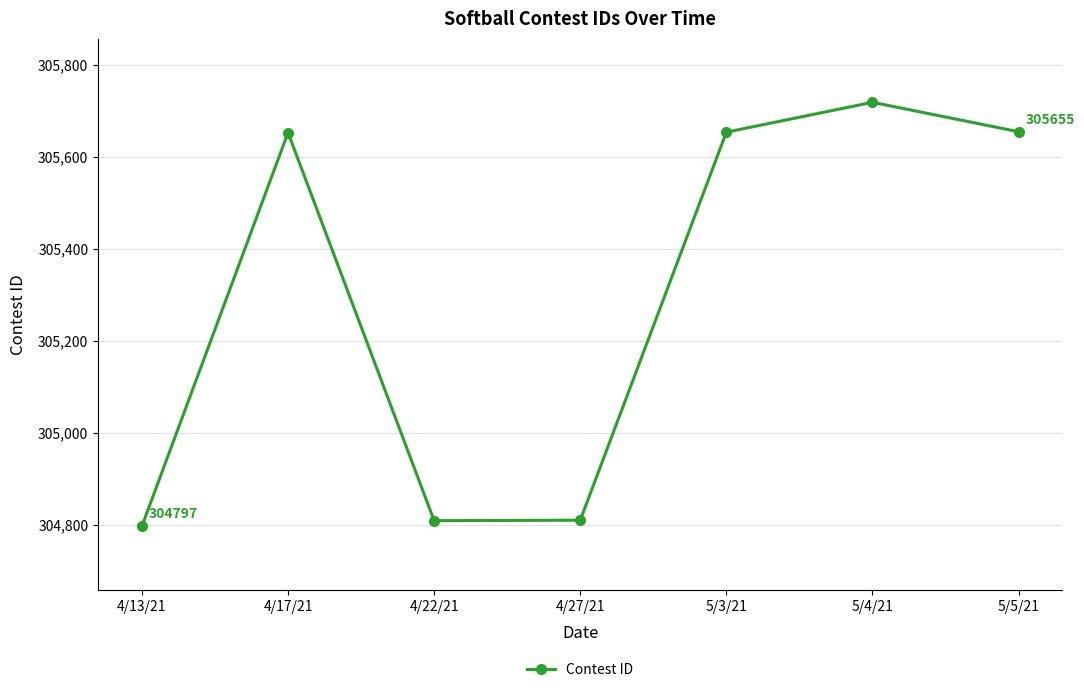

How many points are lower than both their immediate neighbors (excluding endpoints)?

1